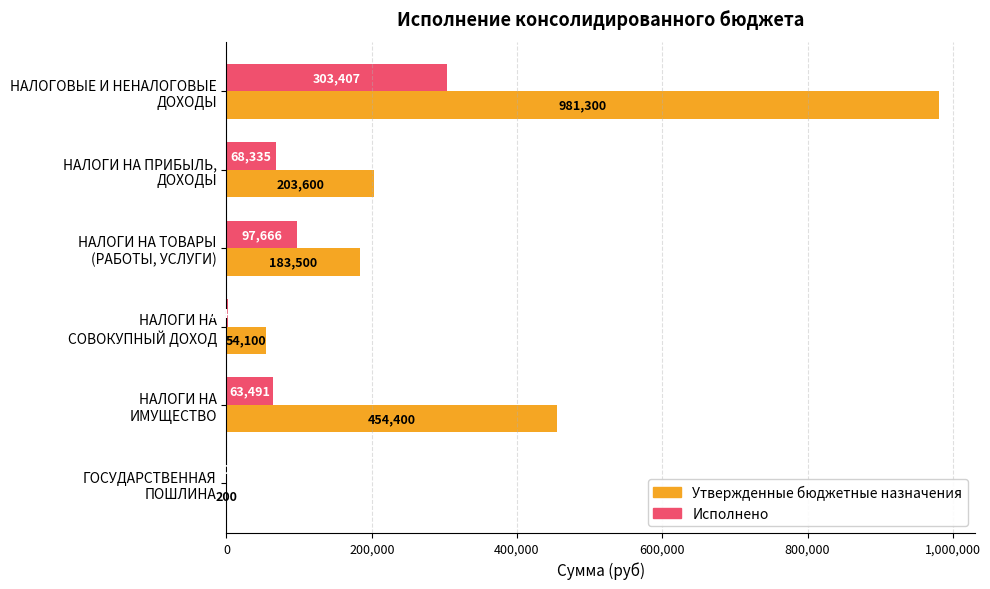

What is the greatest value displayed?

981300.0